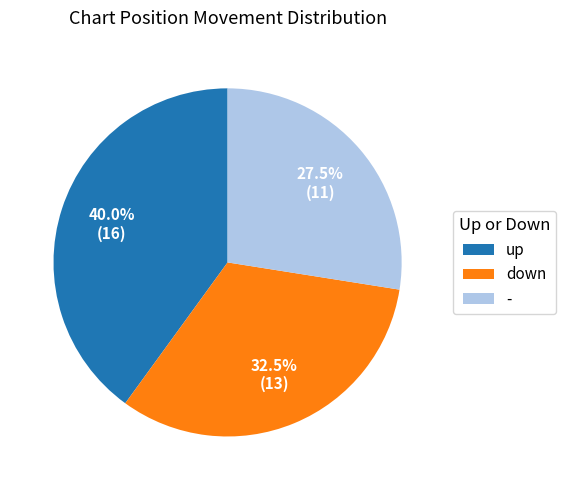

Which has a higher value, down or up?

up